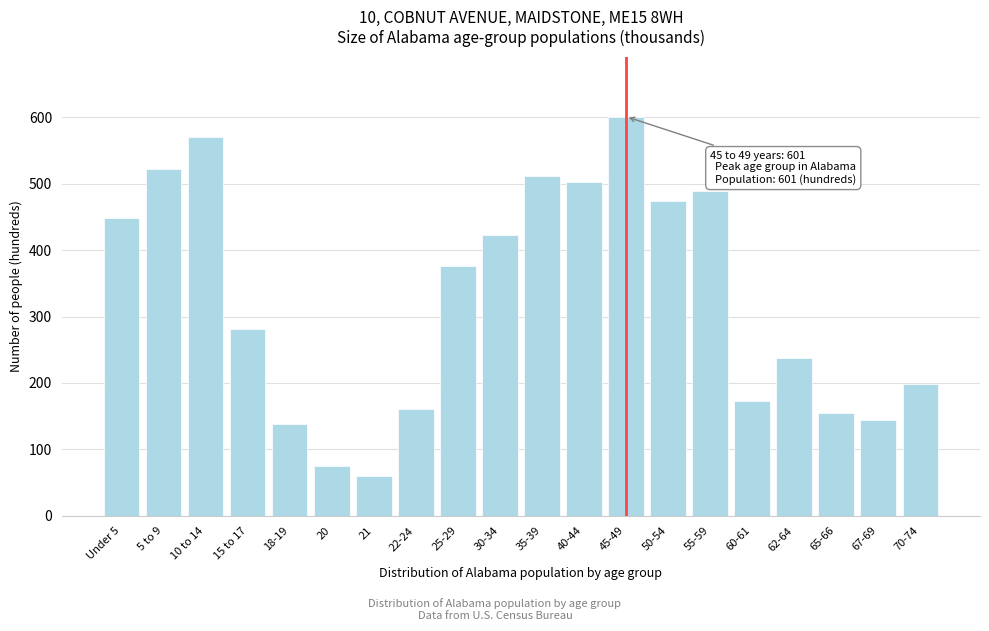

Reading right to left, transcribe all the data shown in this chart.

199	144	155	237	173	489	474	601	503	511	422	376	160	60	75	138	281	570	522	448